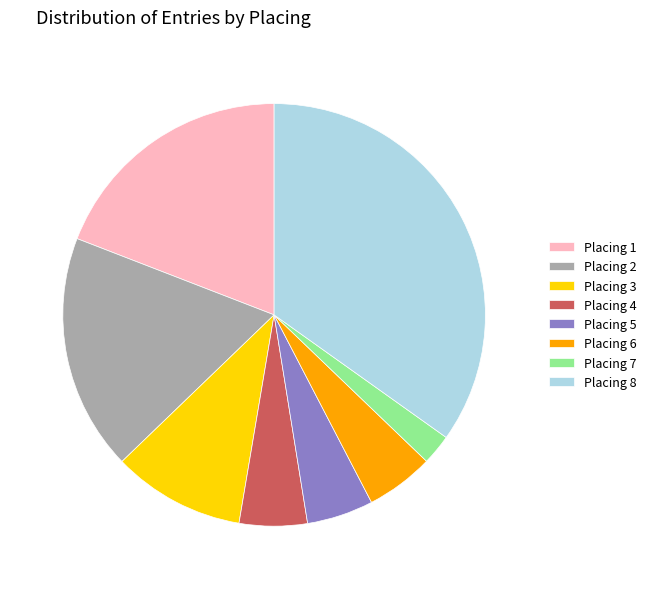

Does Placing 6 account for over 50% of the chart?

No